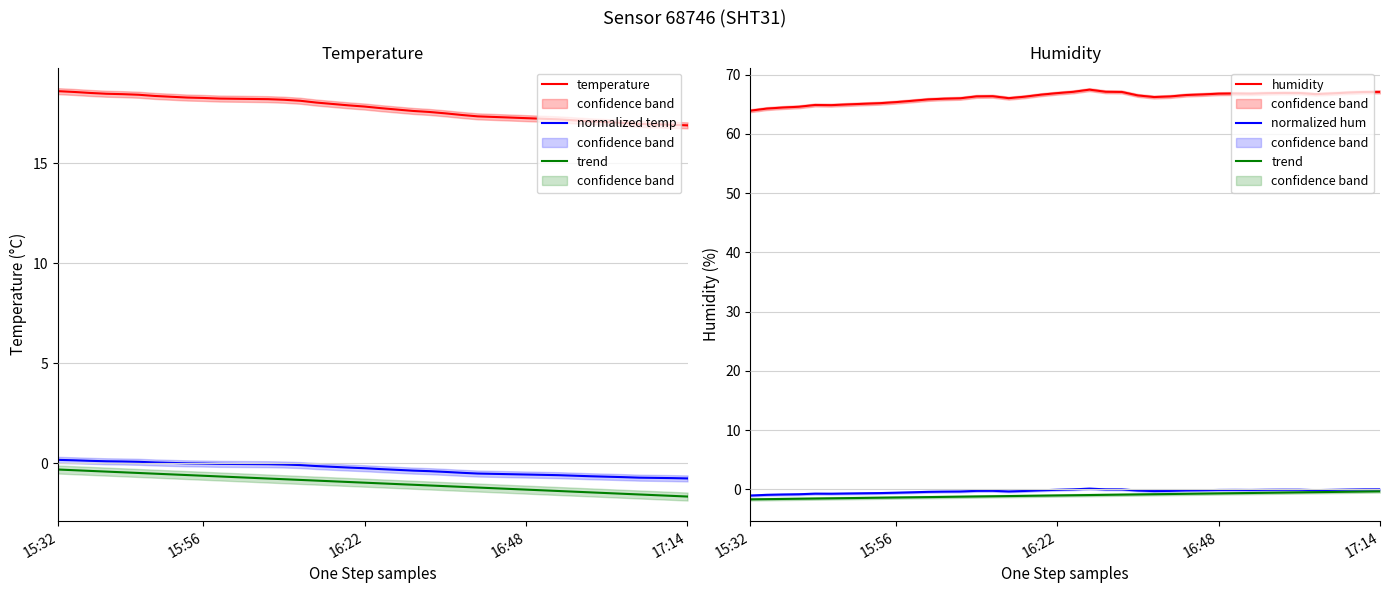

True or false: normalized hum and trend cross at least once.

False